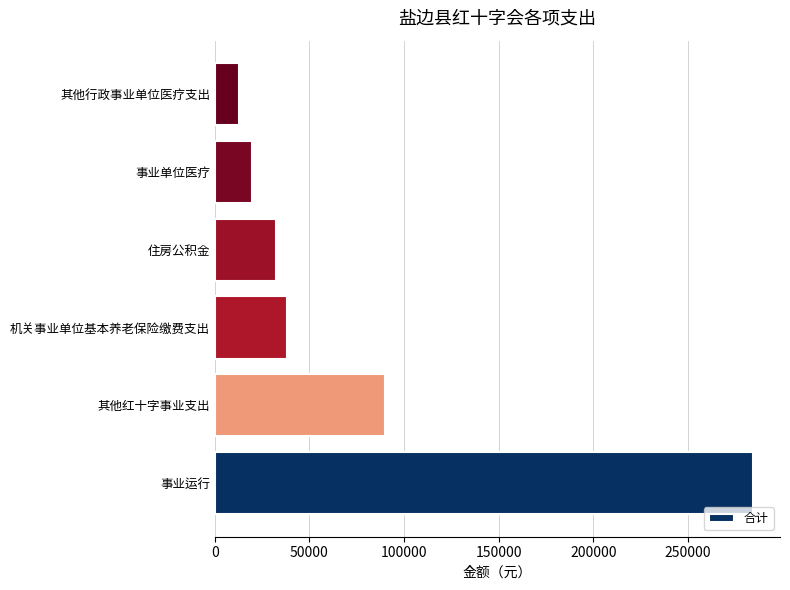

The chart shows a value of 50456.9 at 机关事业单位基本养老保险缴费支出. True or false?

False